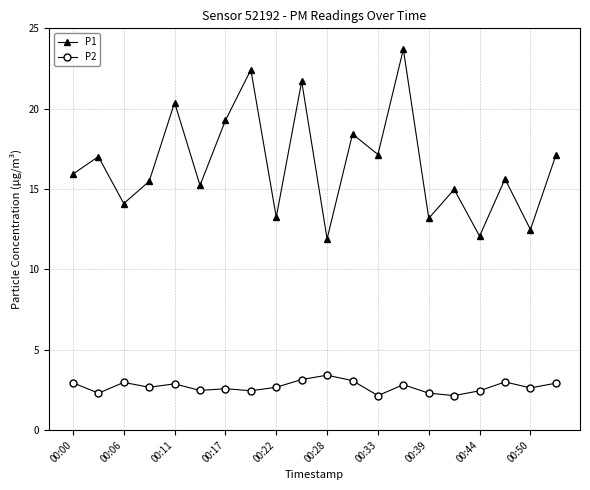

What is the greatest value displayed?

23.7